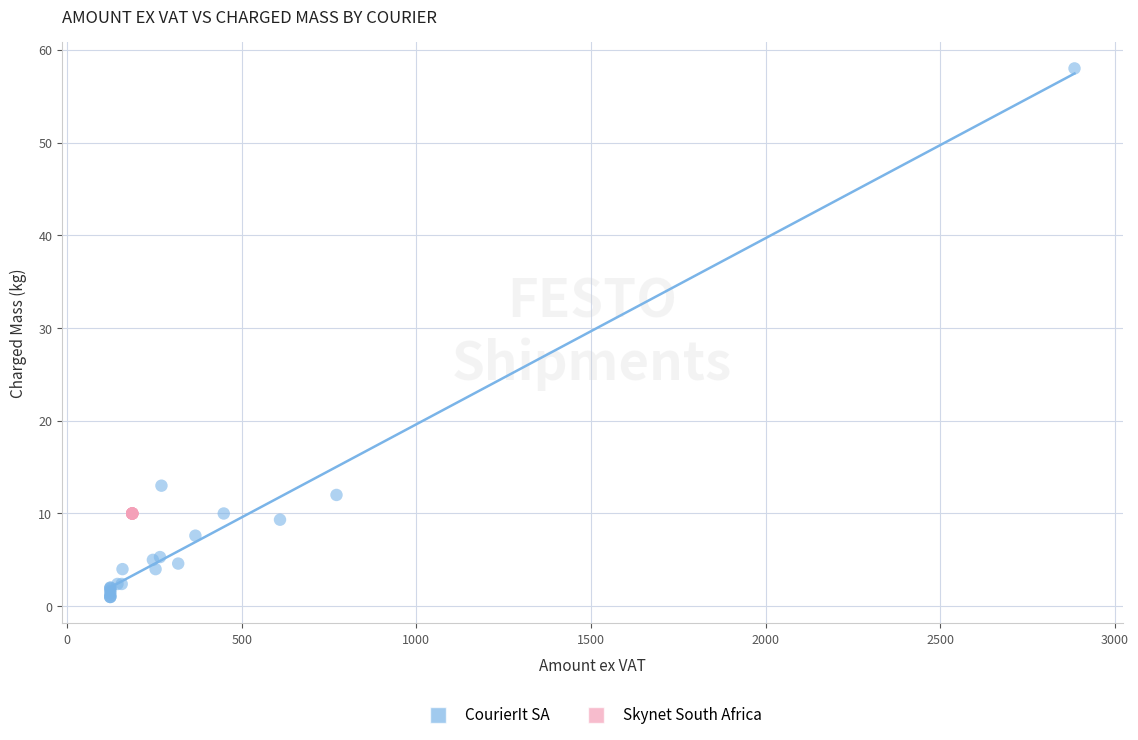

Which series reaches the minimum Y coordinate?

CourierIt SA